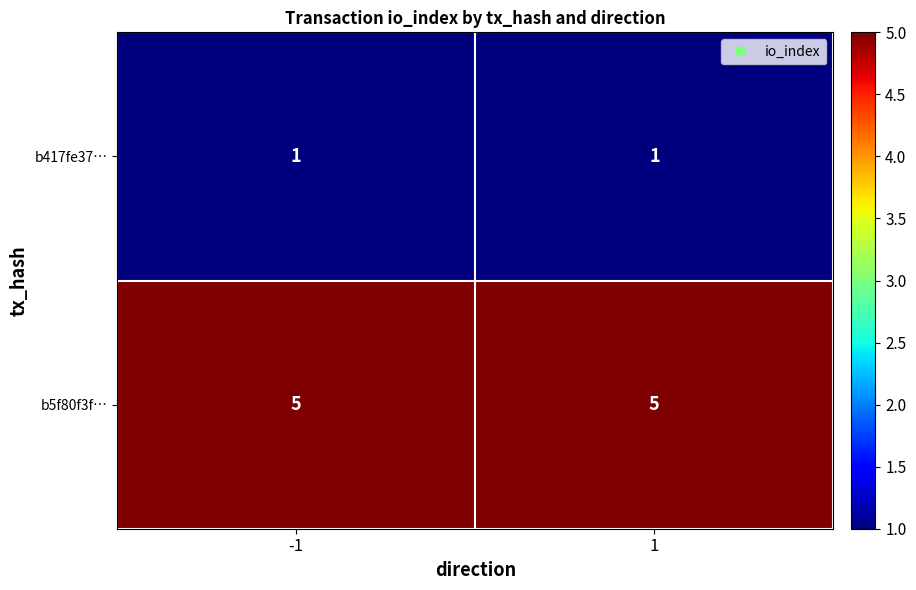

The b5f80f3f… series shows 5 at -1. True or false?

True